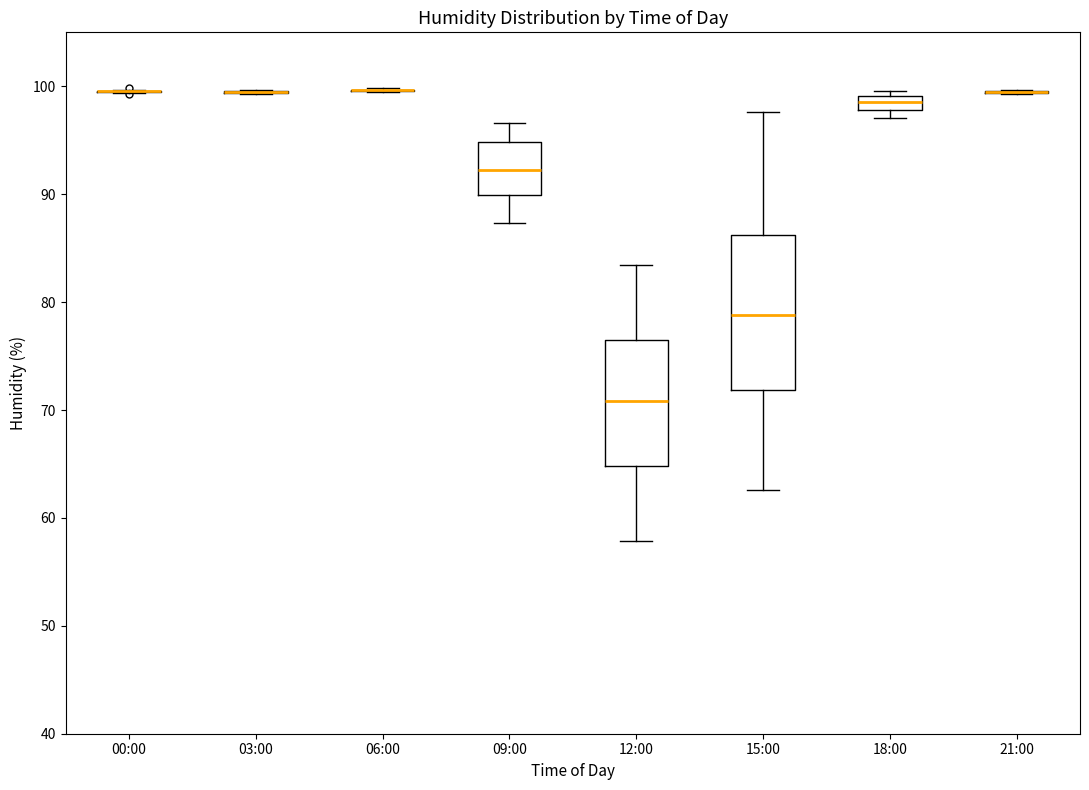

Where is the lower edge of the box for 15:00 on the y-axis? The values are not printed on the chart, so give them approximately, as read against the axis.

72